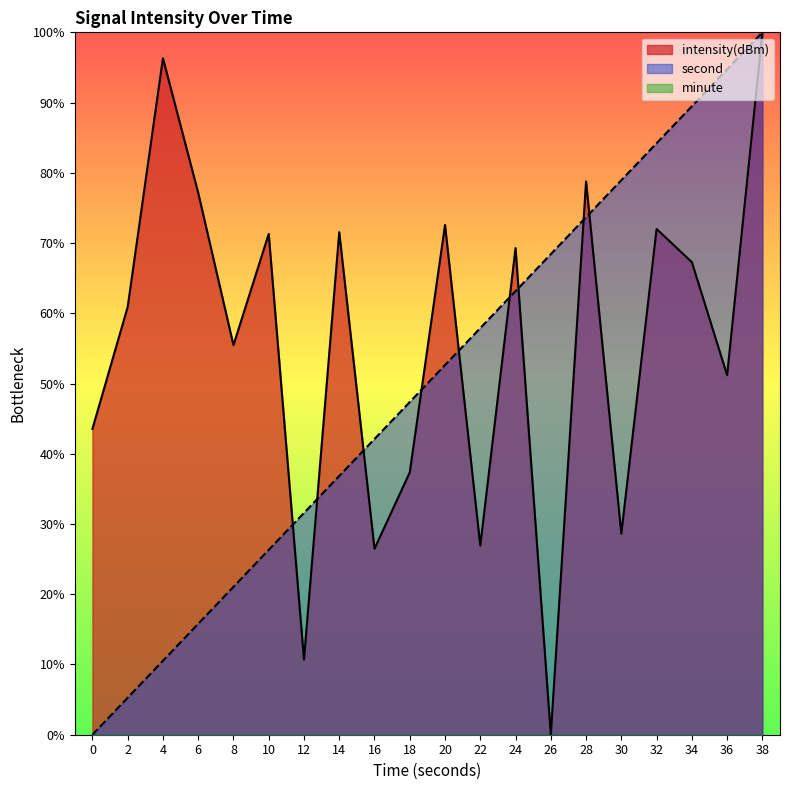

In intensity(dBm), how many points are higher than both neighbors (excluding endpoints)?

7